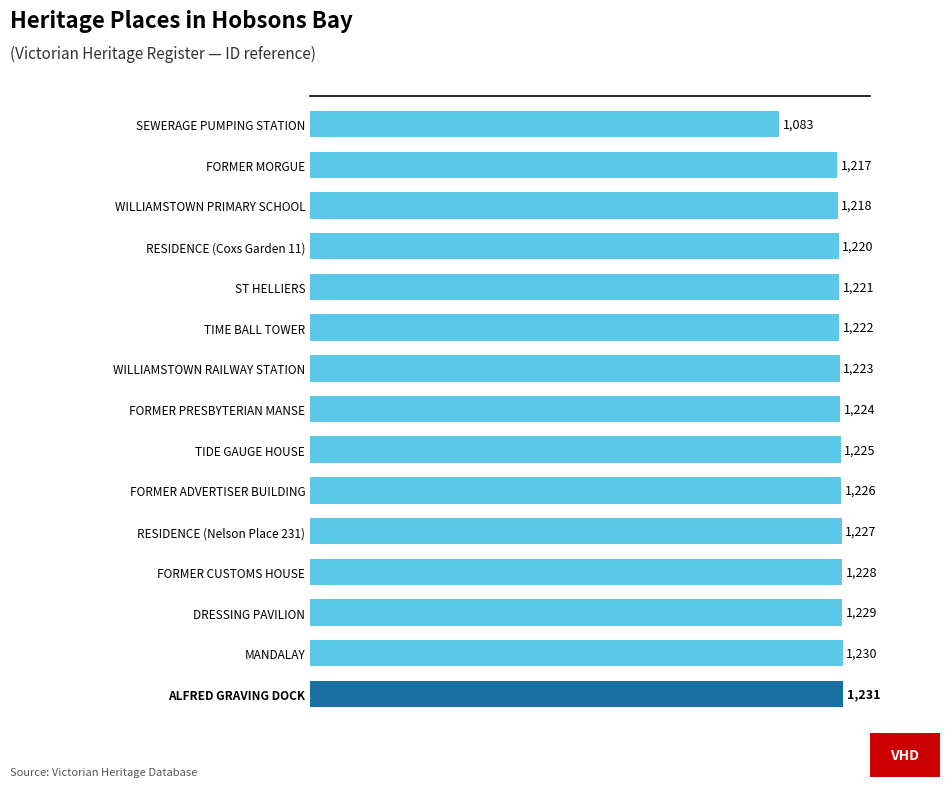

What is the difference between the second highest and second lowest values?

13